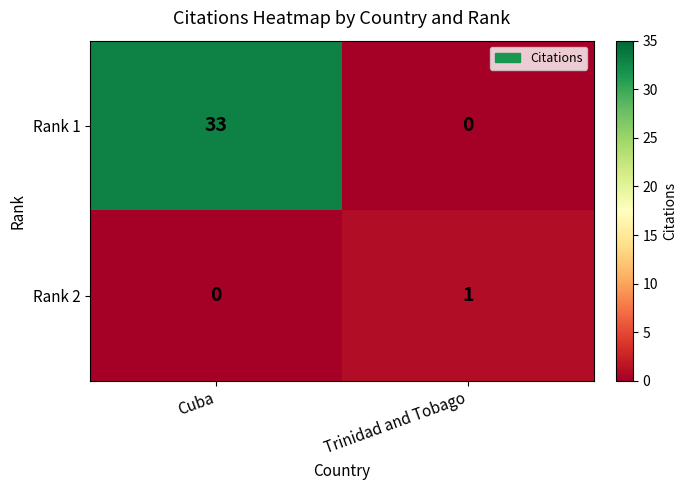

Which category has the highest value in the Rank 1 series?

Cuba